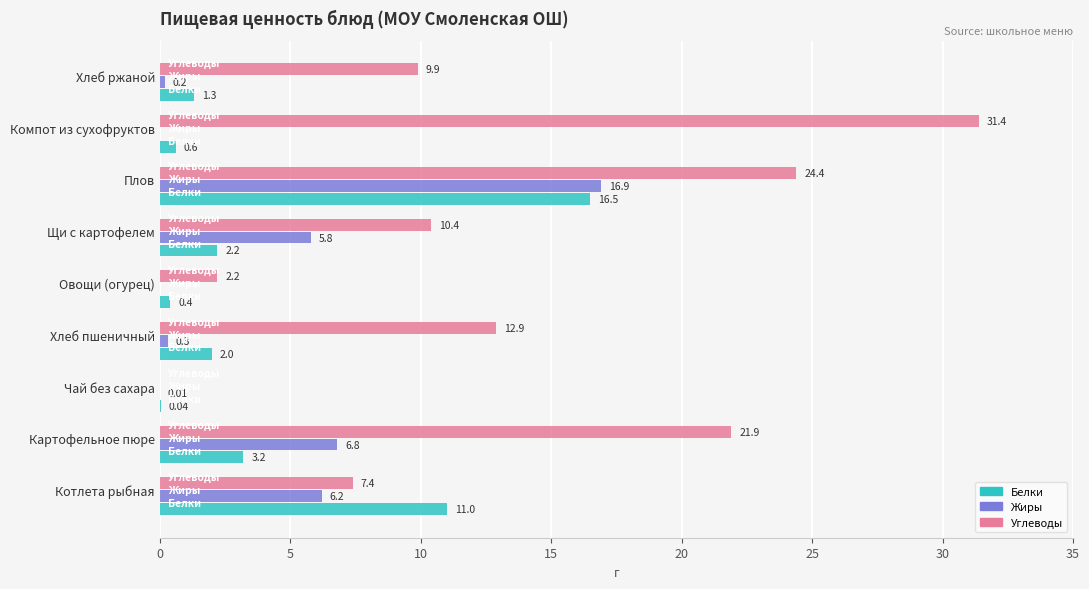

Which category has the highest value across all series?

Компот из сухофруктов